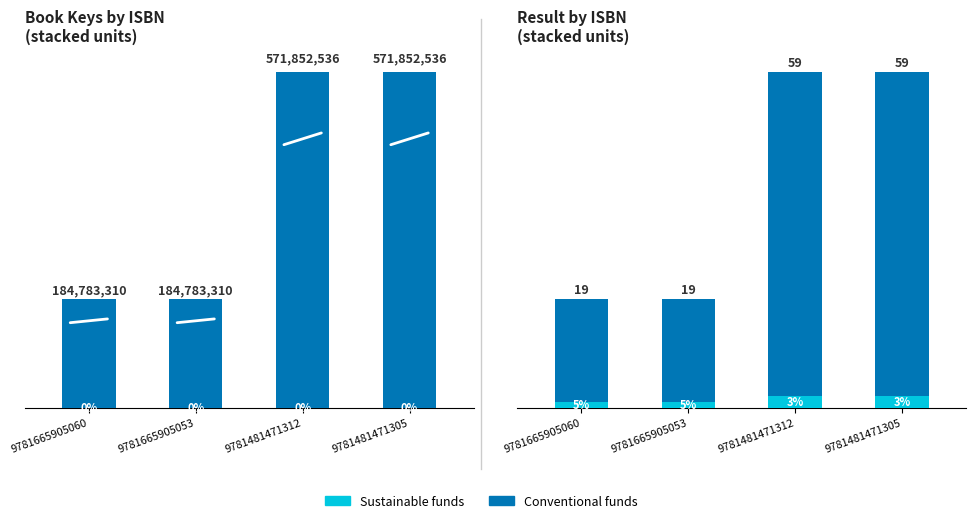

Which has a higher value, 9781481471312 or 9781665905053?

9781481471312